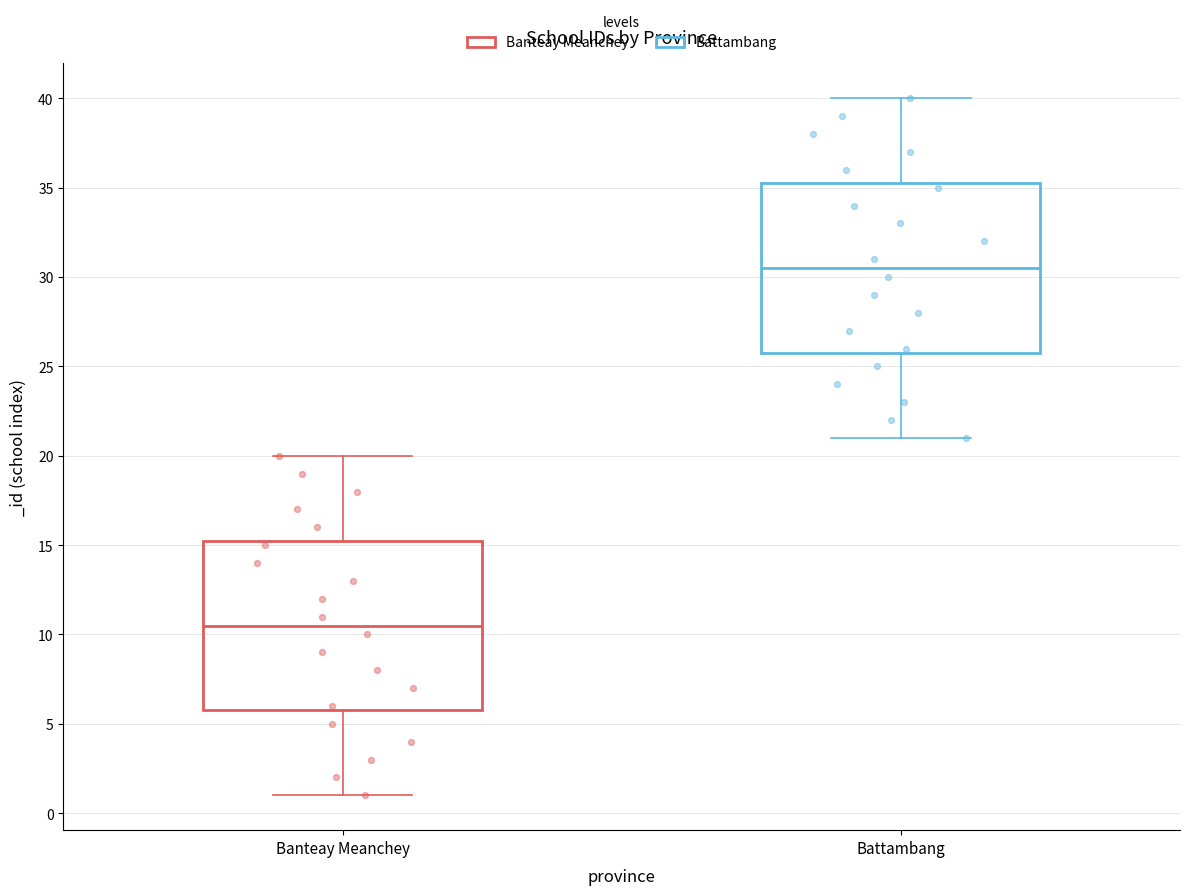

Where does the lower whisker of the box for Battambang end on the y-axis? The values are not printed on the chart, so give them approximately, as read against the axis.

21.0